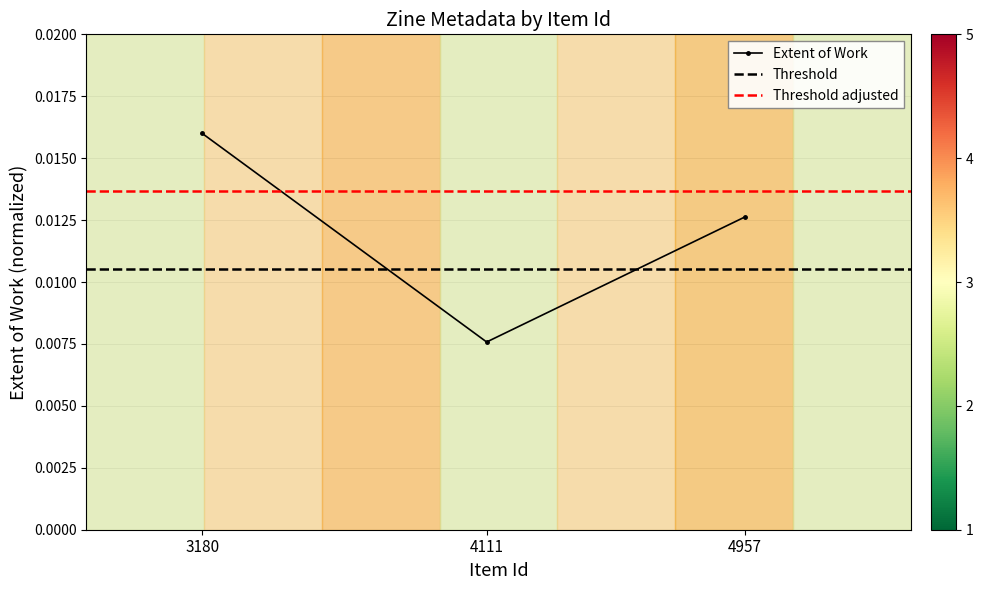

List the labels in order of value, largest first.

3180, 4957, 4111